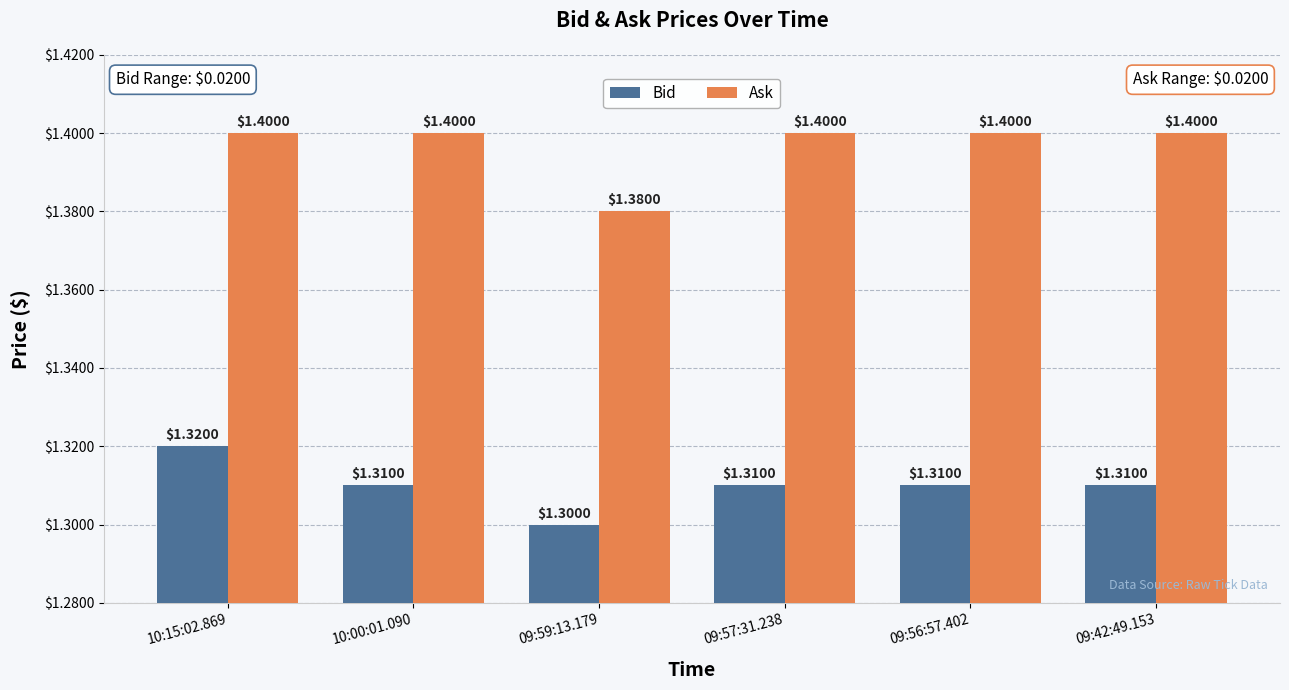

At which category does the chart reach its minimum across all series?

09:59:13.179